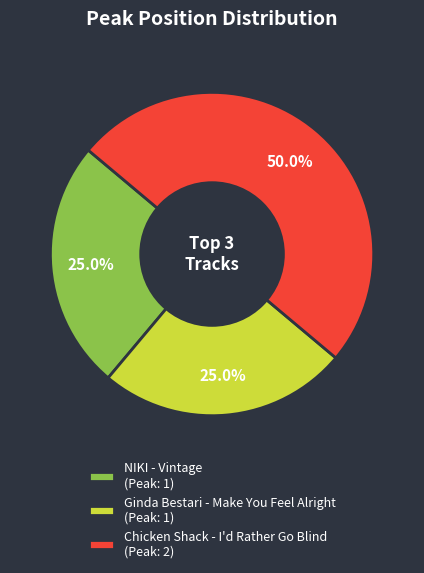

Which slice is the largest?

Chicken Shack - I'd Rather Go Blind